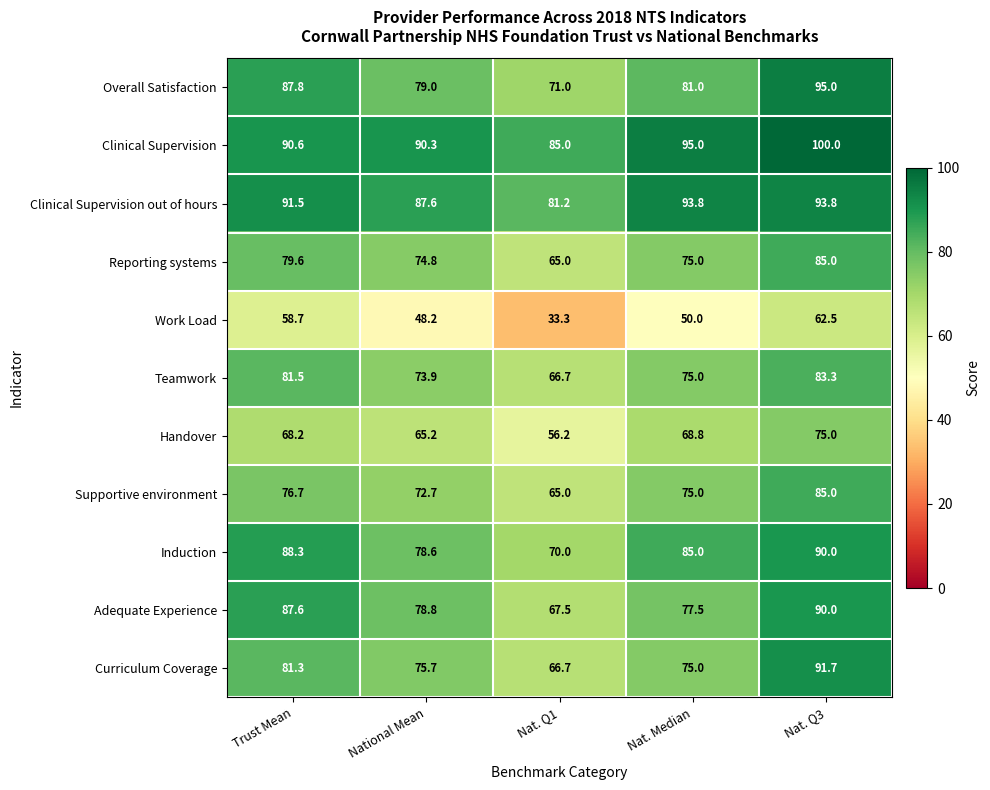

What is the average value of the Handover series?

66.7